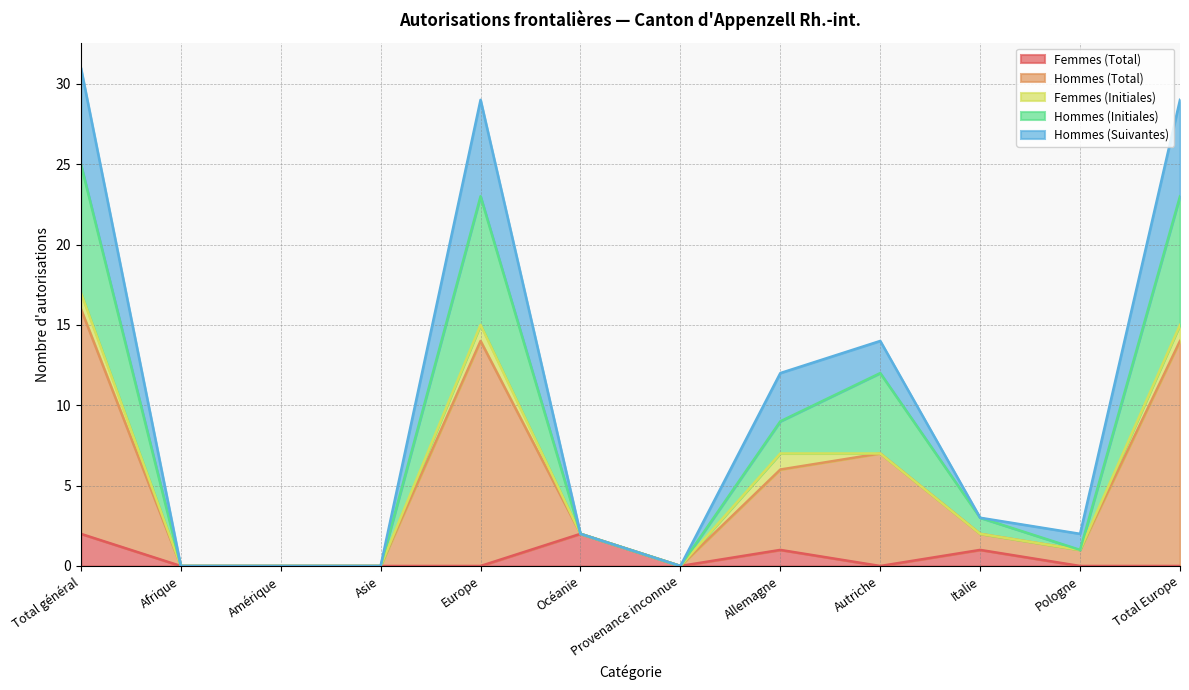

The Hommes (Suivantes) series shows -6 at Amérique. True or false?

False